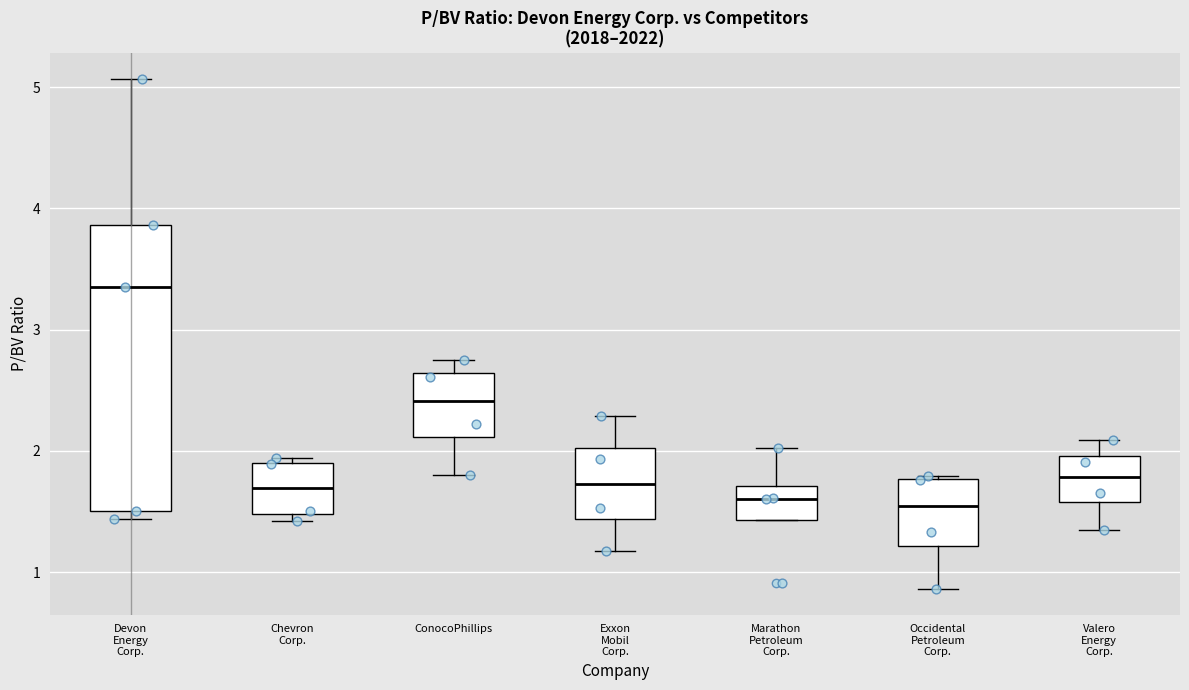

Comparing the boxes themselves (not the whiskers), which one is the tallest?

Devon Energy Corp.